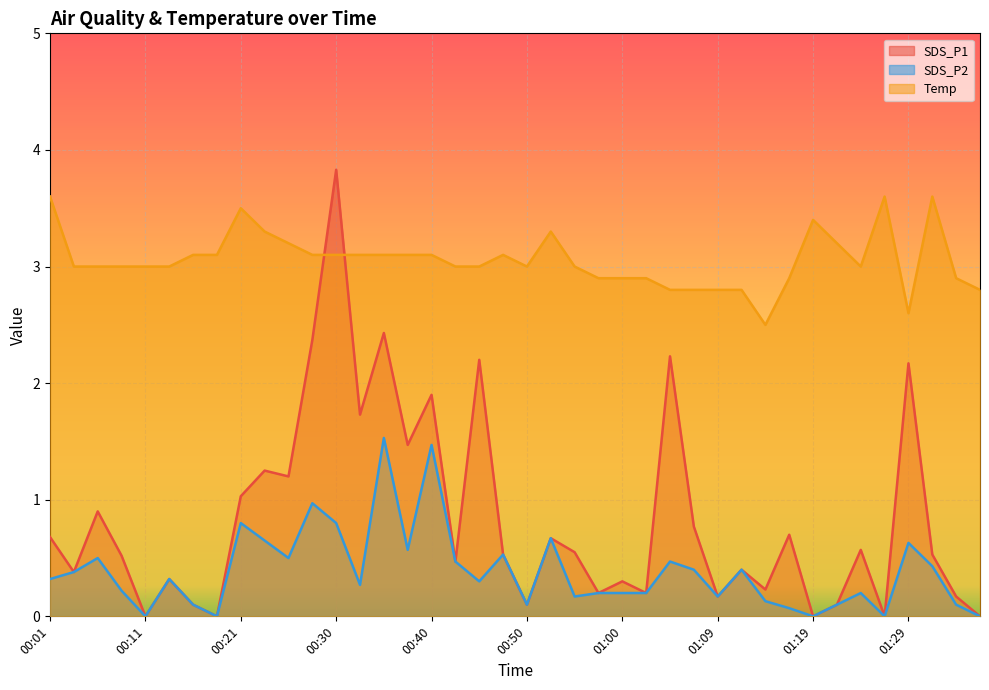

List the series in order of their peak value, highest first.

SDS_P1, Temp, SDS_P2